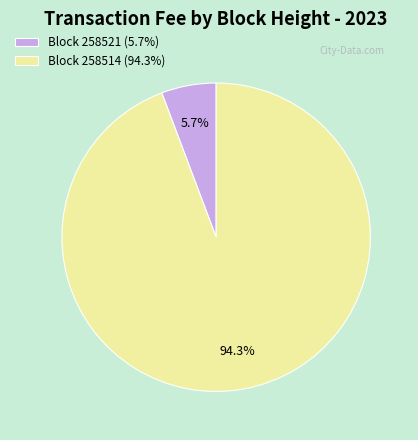

Which slice is the smallest?

Block 258521 (5.7%)